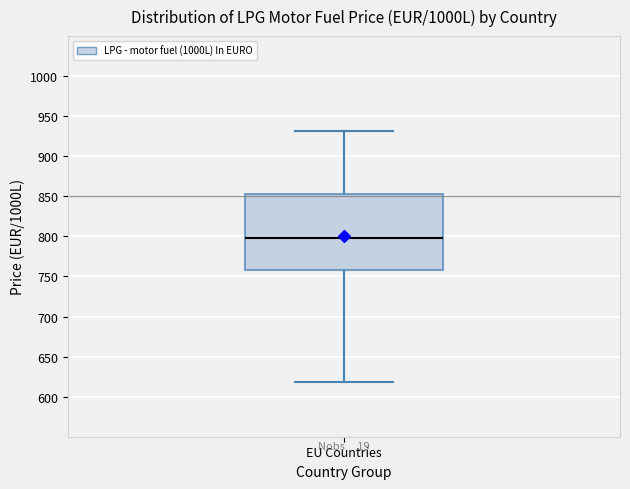

Read this box plot against the y-axis: the position of the median line, the range covered by the box, and the ends of both whiskers. The values are not printed on the chart, so give them approximately, as read against the axis.

median 800, box 760 to 855, whiskers 620 to 930